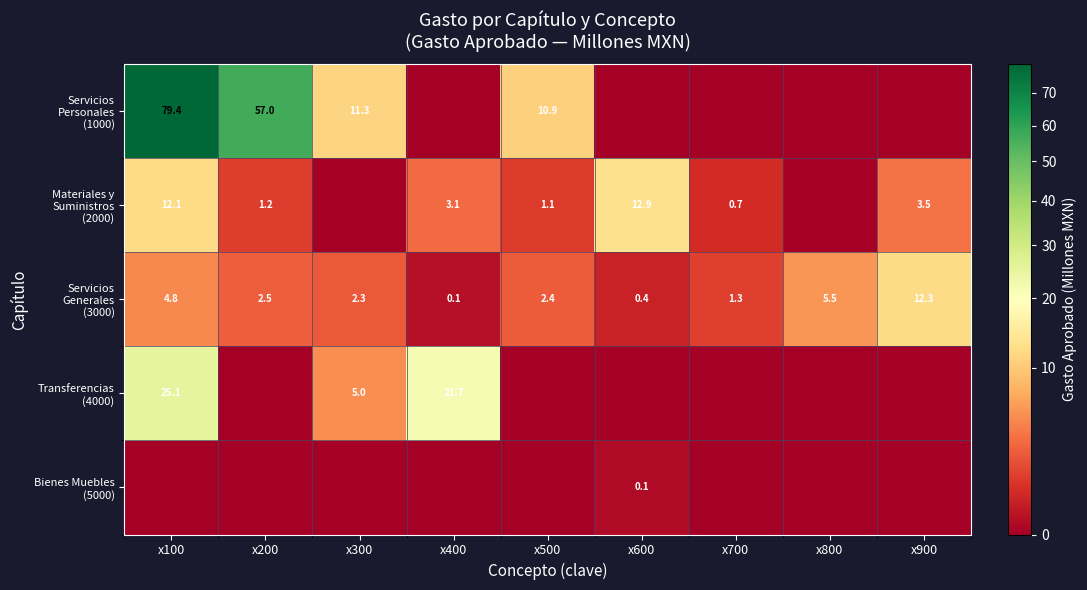

Rank the series at x500 from lowest to highest value.

Transferencias (4000), Bienes Muebles (5000), Materiales y Suministros (2000), Servicios Generales (3000), Servicios Personales (1000)